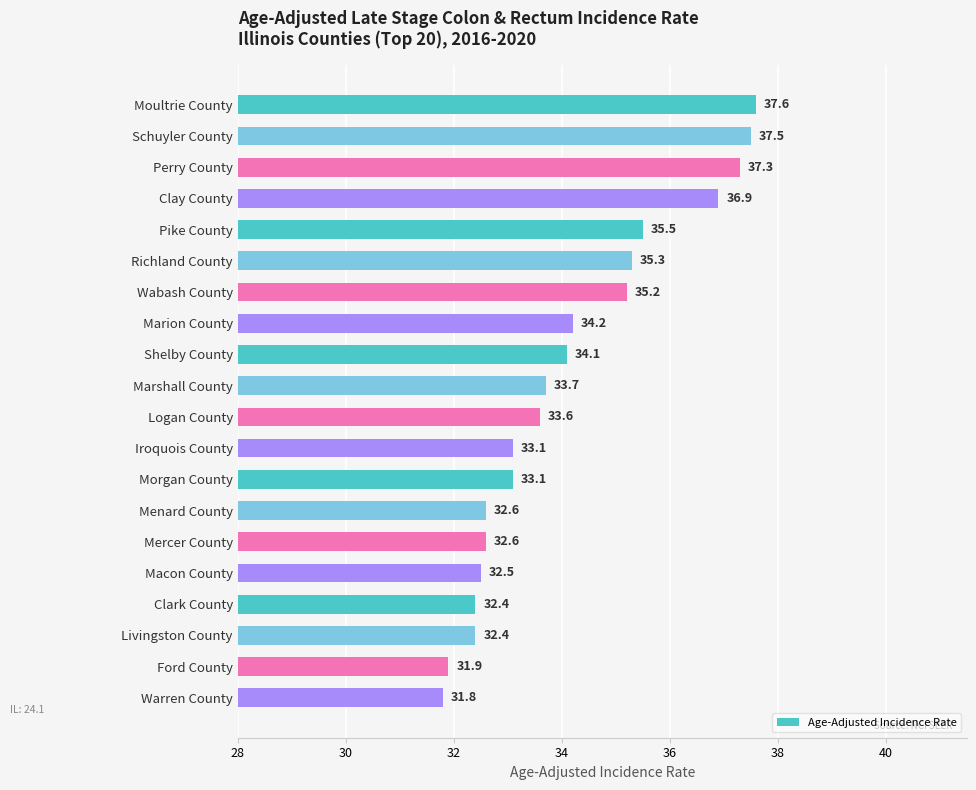

Read the value at Menard County.

32.6